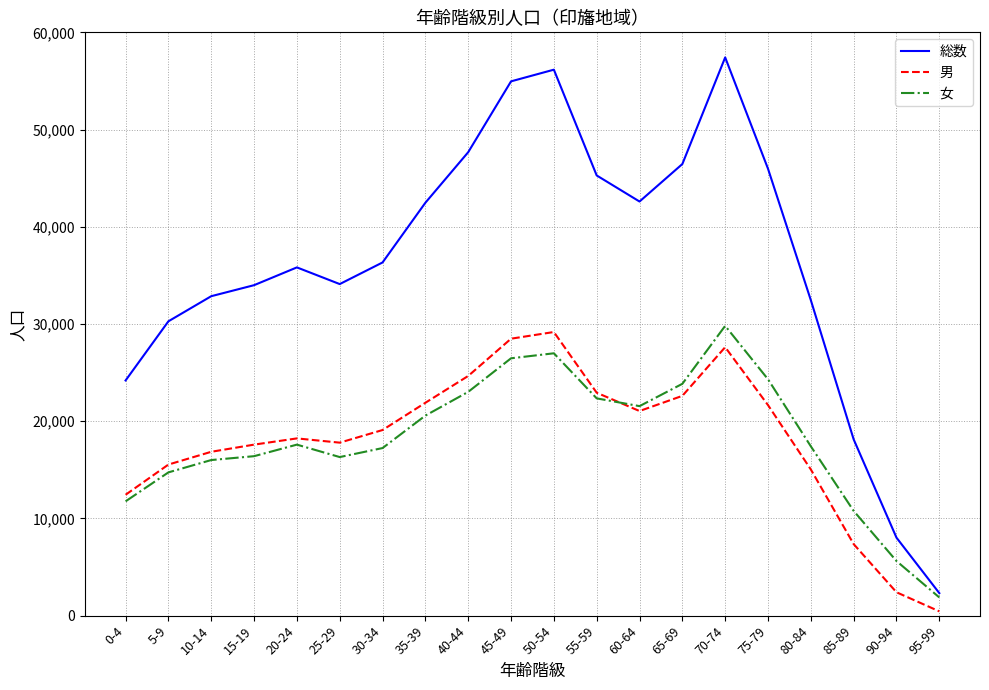

At how many categories does at least one series exceed 49152?

3